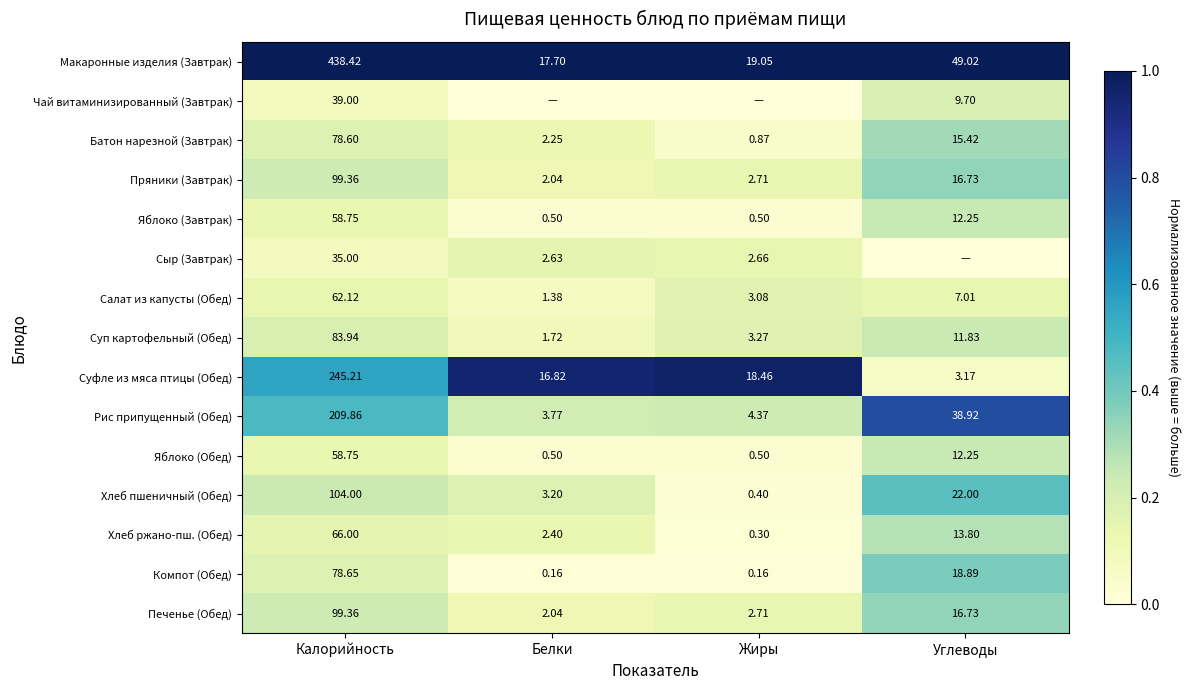

Is the value of Батон нарезной (Завтрак) at Жиры greater than the value of Суфле из мяса птицы (Обед) at Белки?

No